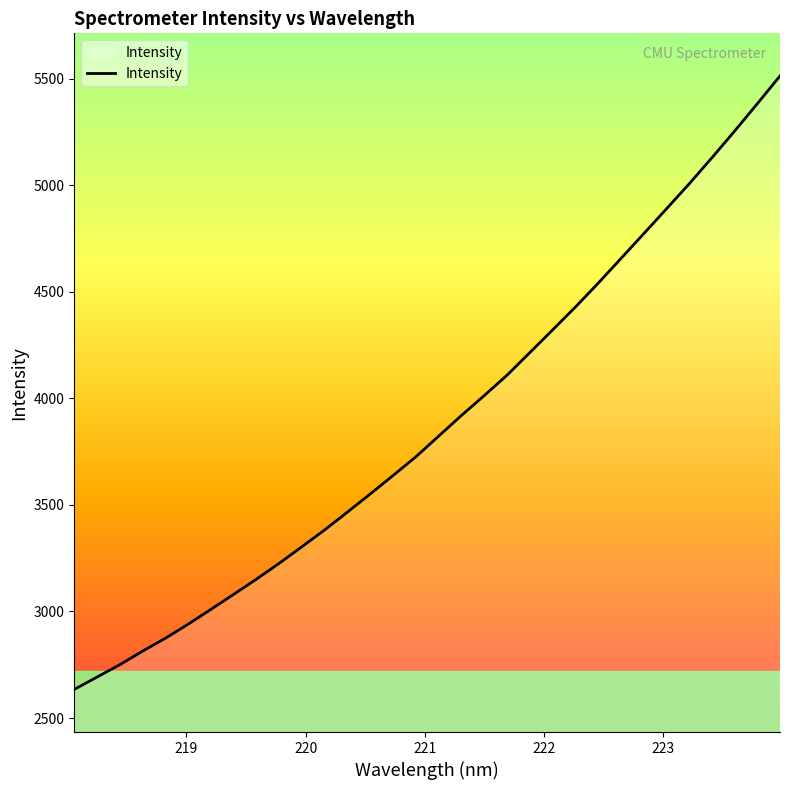

What is the greatest value displayed?

5513.4